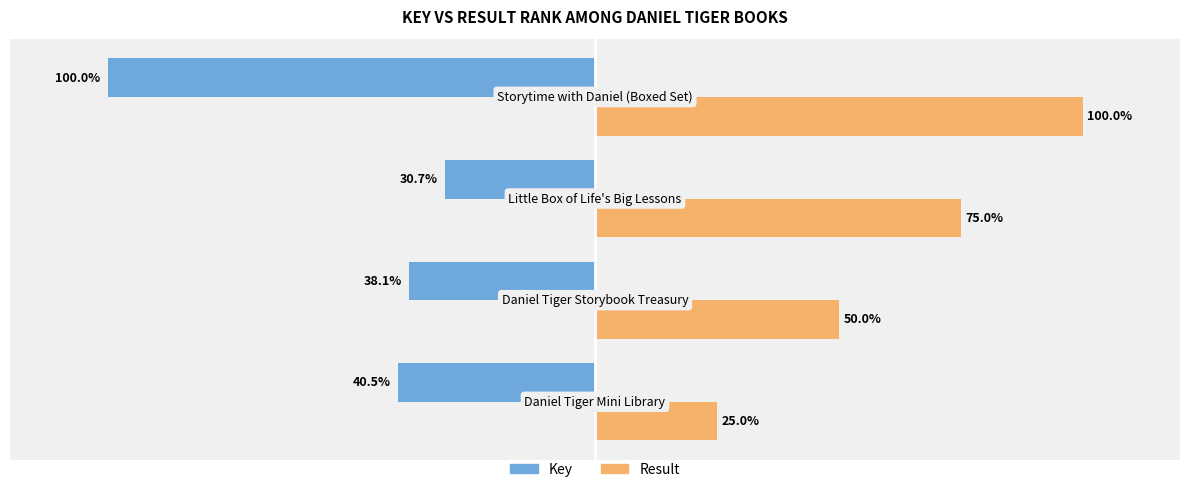

Which series has the largest range (max minus min)?

Result